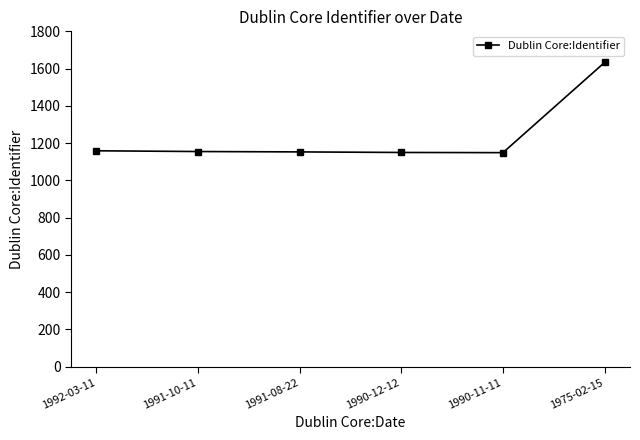

Is this an area chart (filled region under the line)?

No